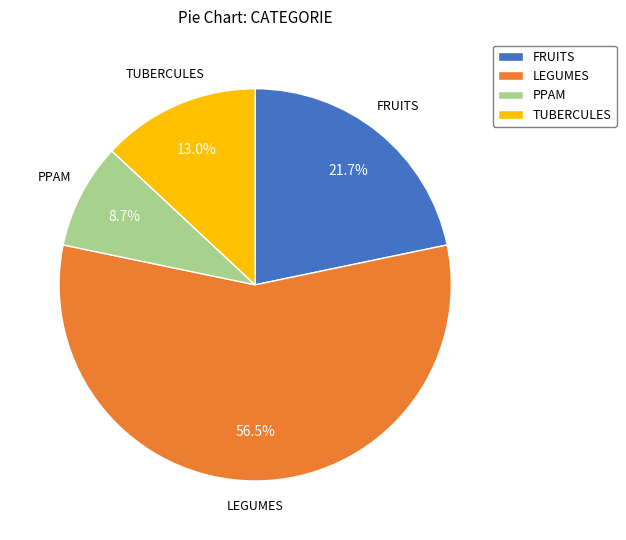

Count the number of slices in the pie.

4